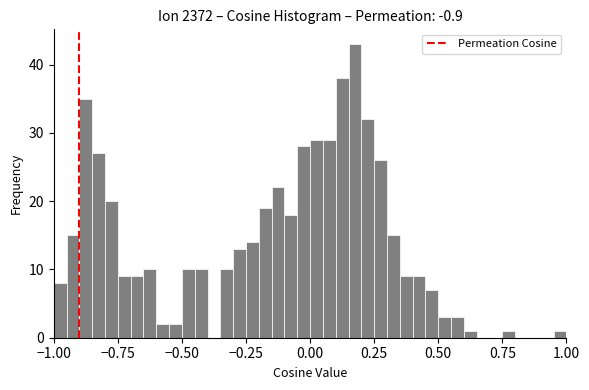

Around what value on the x-axis is the tallest bar? Give the approximate position of its centre, as read against the axis.

0.20